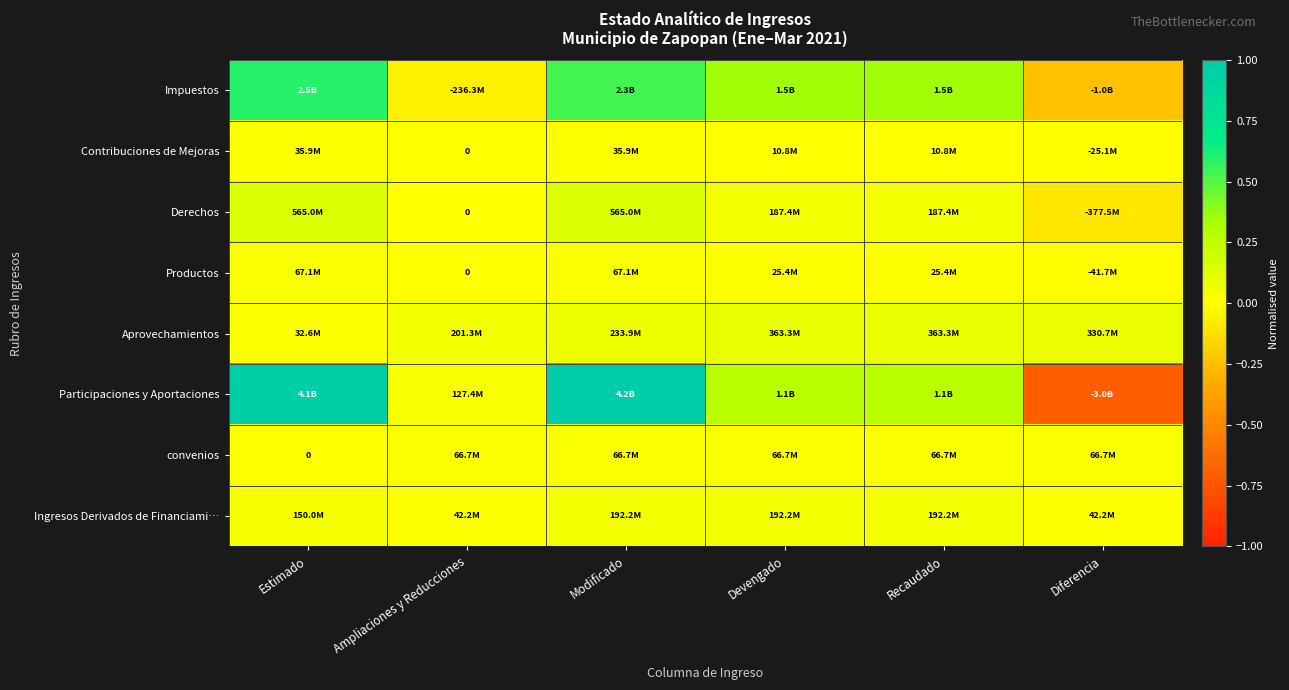

Which has a higher value, Estimado or Ampliaciones y Reducciones?

Estimado